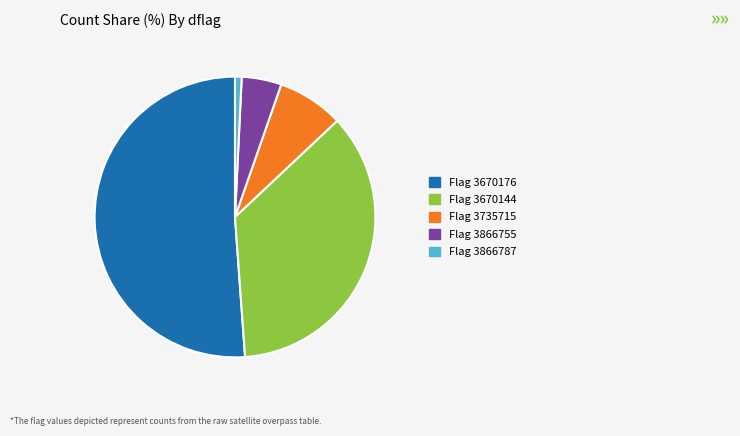

Which has a higher value, Flag 3670176 or Flag 3866787?

Flag 3670176